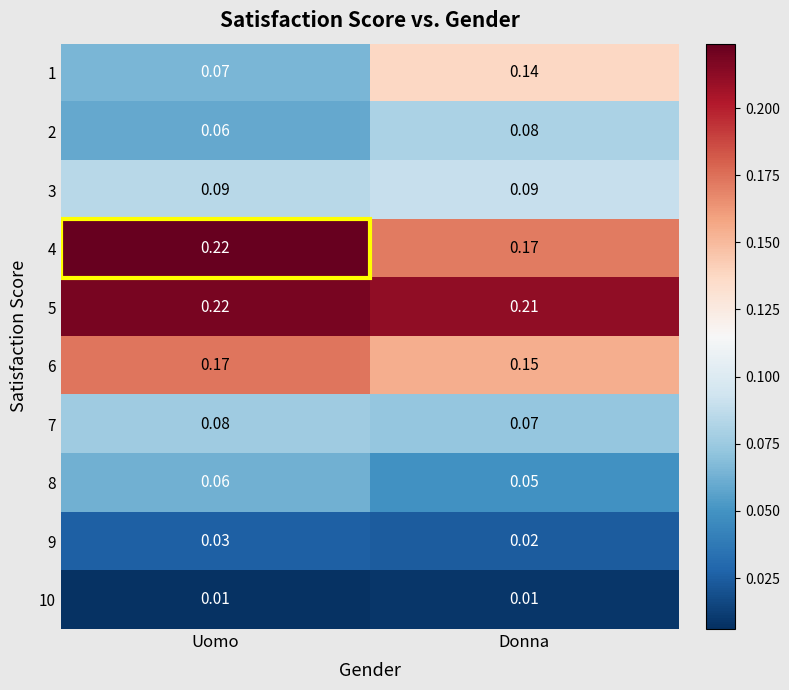

Which category has the highest value across all series?

Uomo